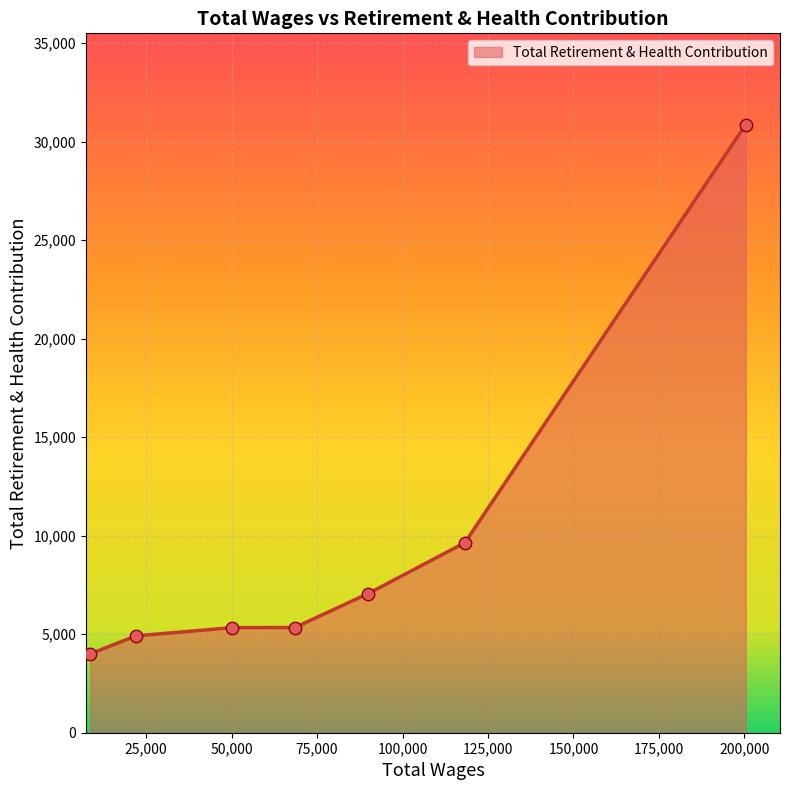

What is the change in value from 89750.0 to 68497.0?

-1705